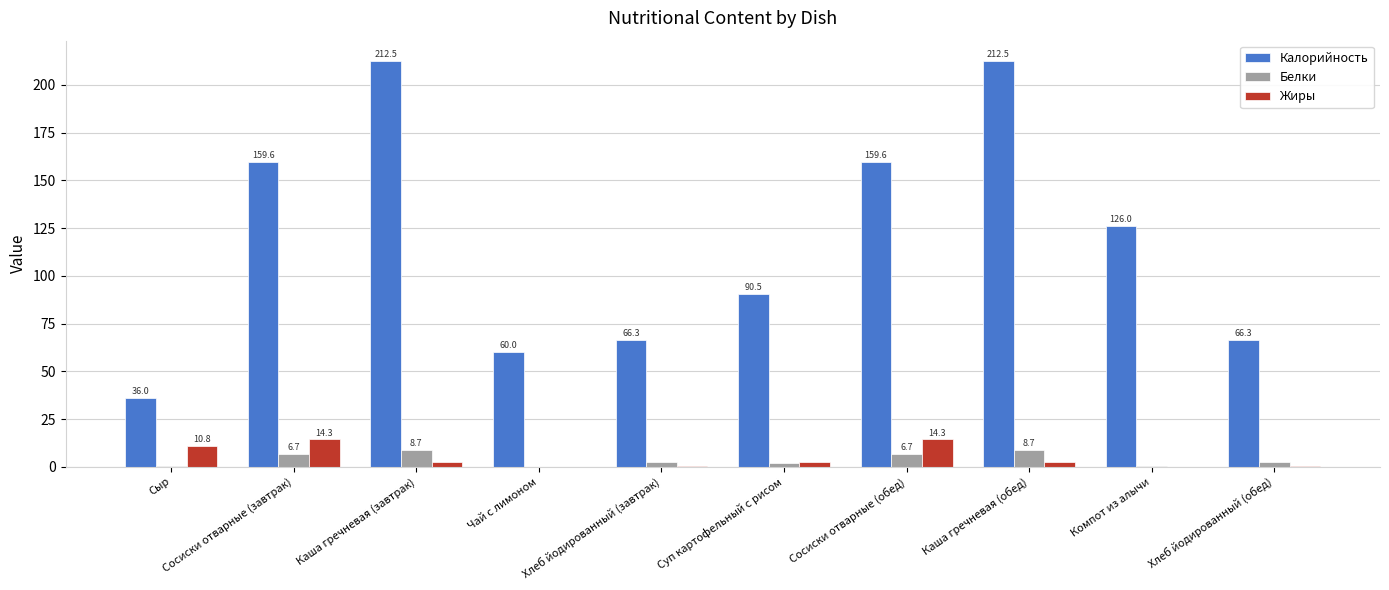

Which series has the largest total across all categories?

Калорийность